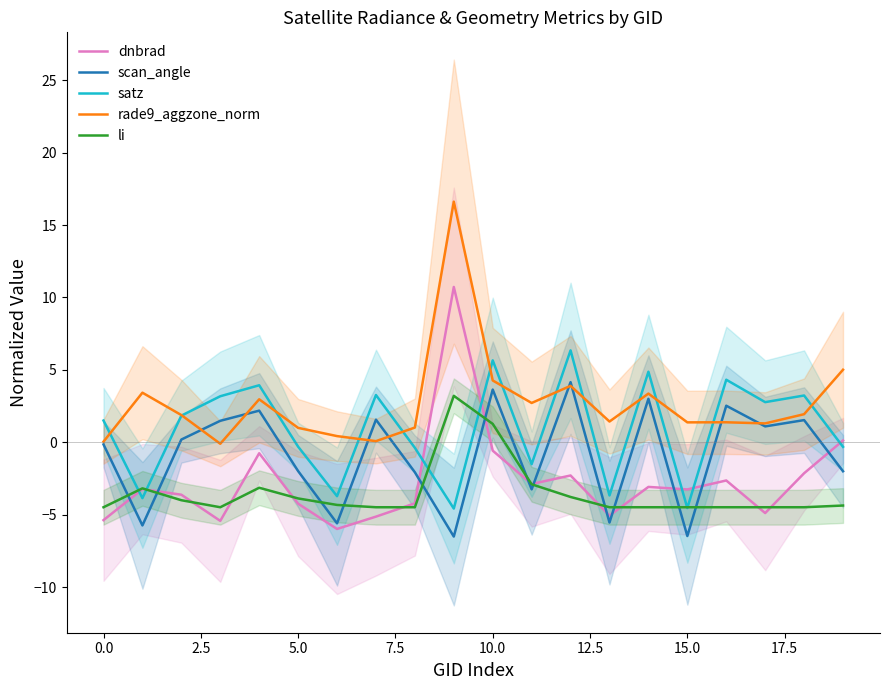

True or false: dnbrad has a value of -3.3 at 15.0.

True